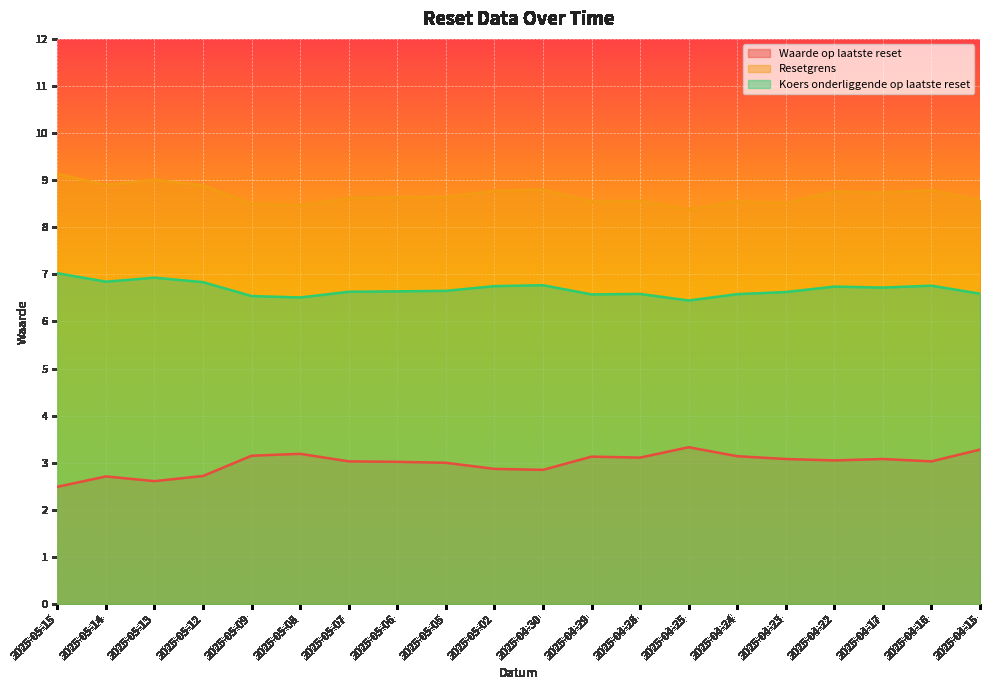

True or false: Resetgrens and Waarde op laatste reset intersect in this chart.

False